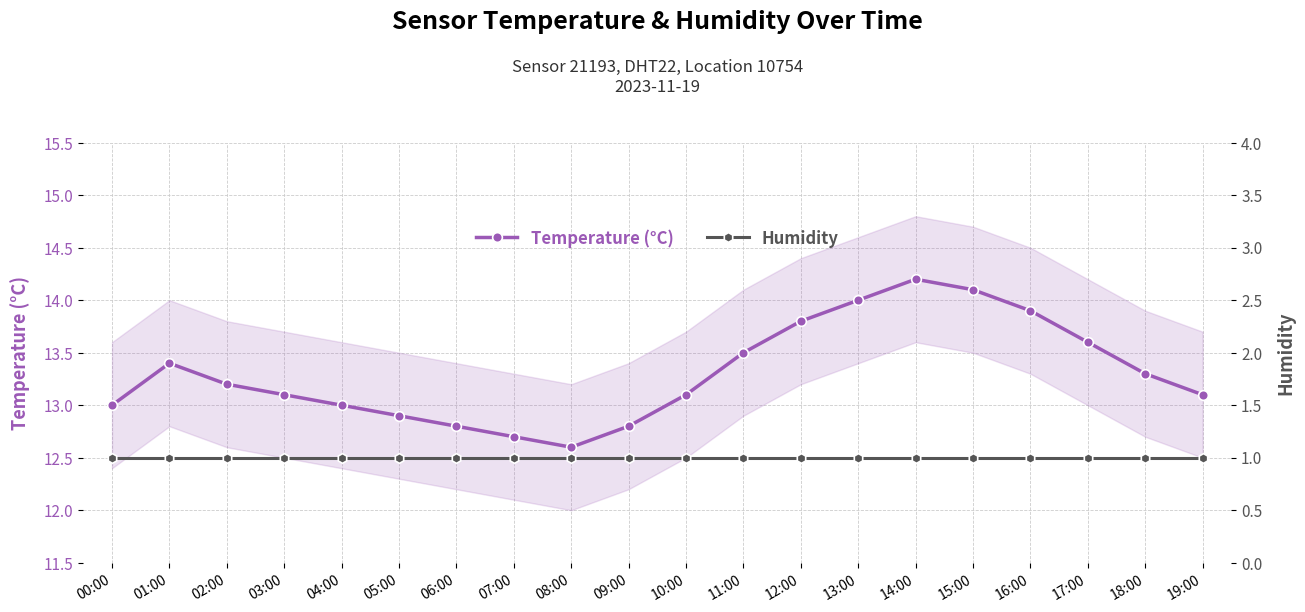

True or false: Humidity has a value of 0.4 at 17:00.

False